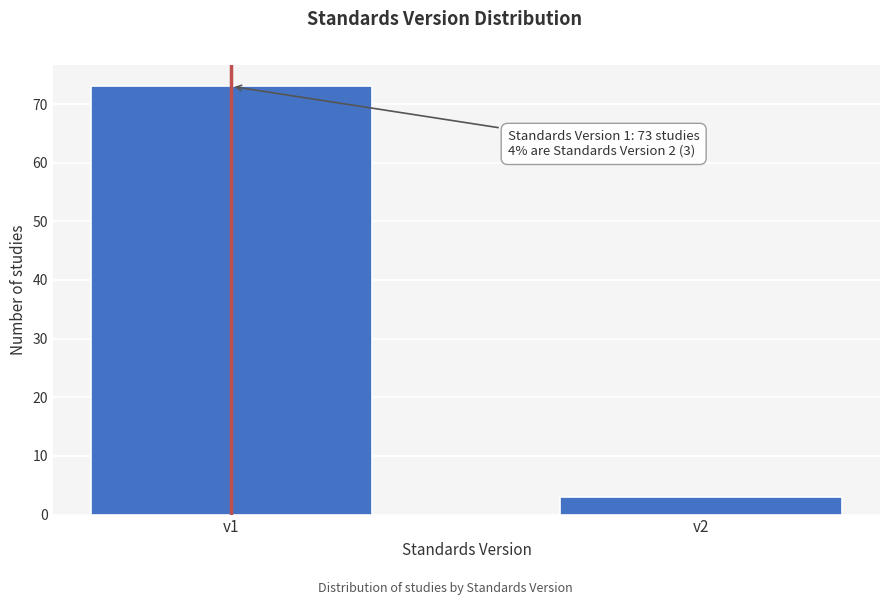

Reading left to right, what are all the values shown in this chart?

73	3